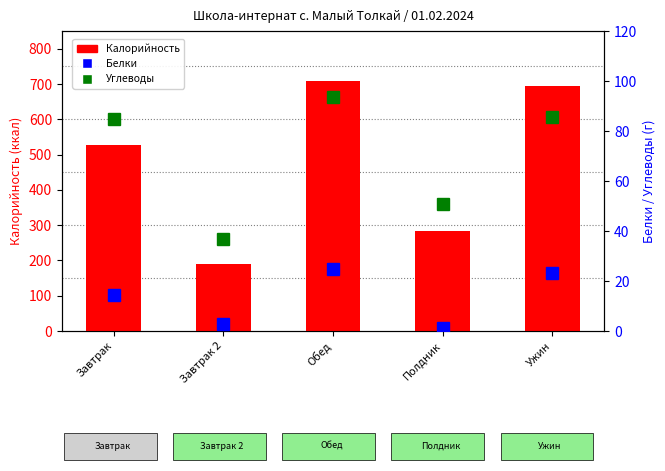

What is the lowest value of the Калорийность series?

190.6